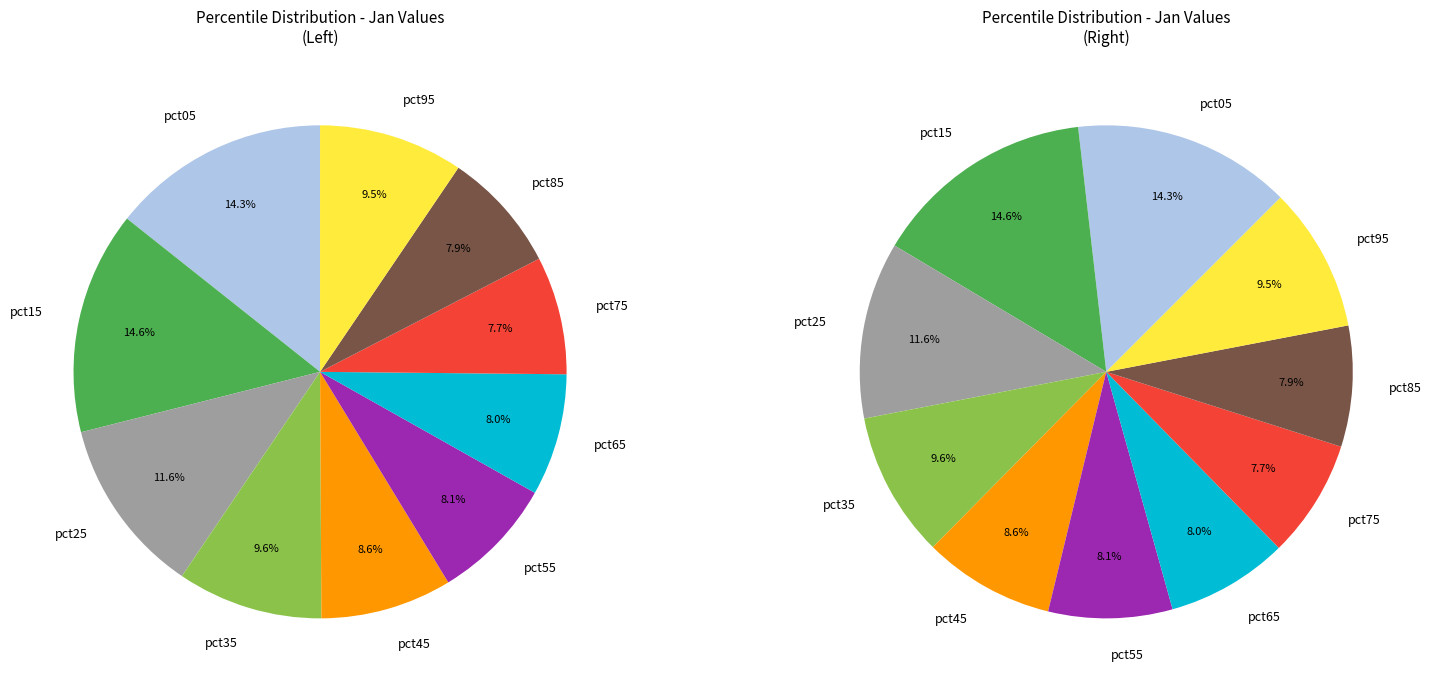

What is the change in value from pct05 to pct45?

-0.4